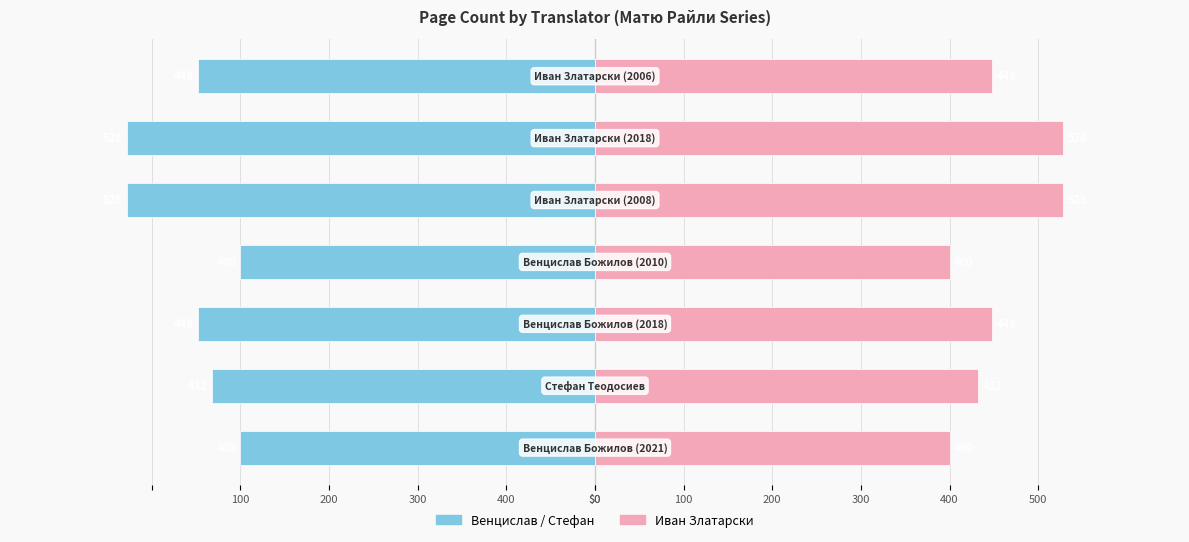

Reading left to right, list all the values displayed in this chart.

Венцислав Божилов / Стефан Теодосиев: -400	-432	-448	-400	-528	-528	-448
Иван Златарски: 400	432	448	400	528	528	448